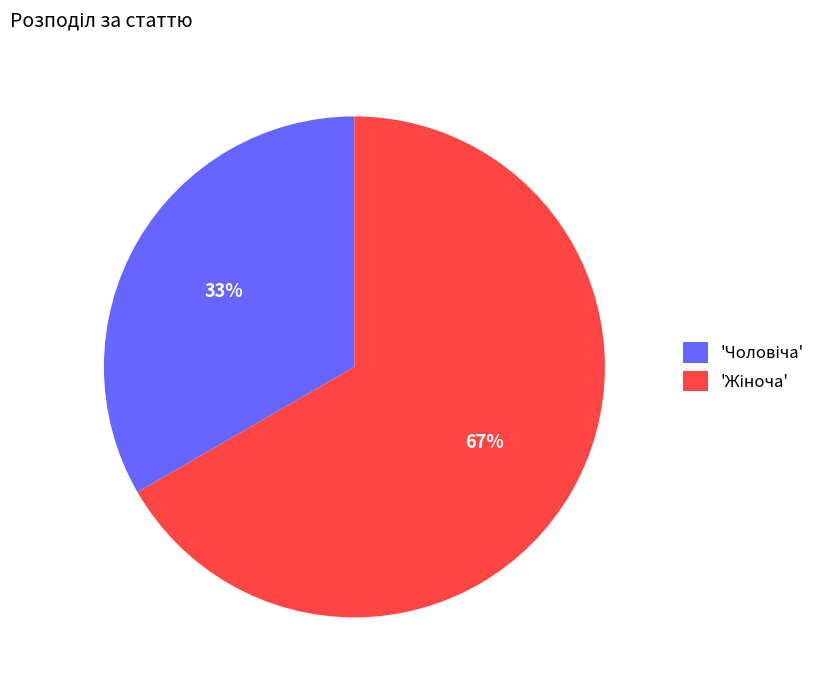

Does any single category account for the majority?

Yes